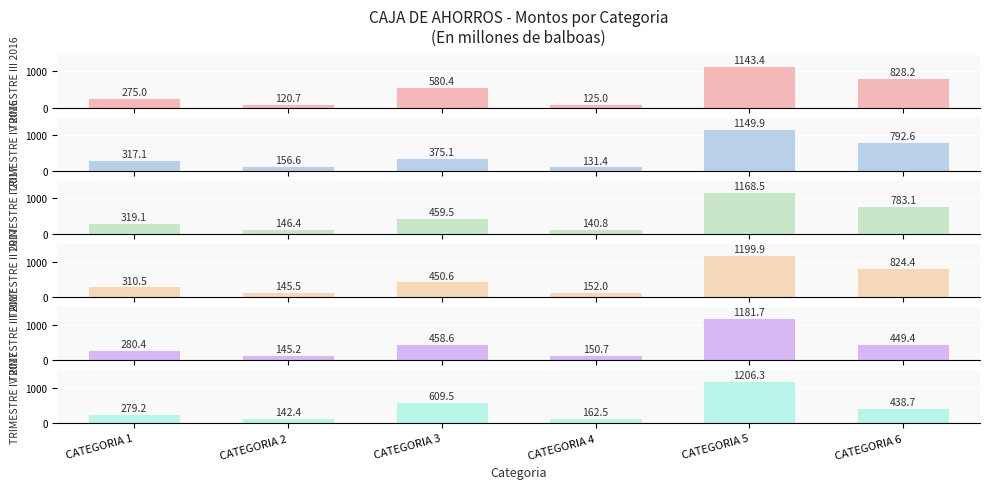

What is the average value of the TRIMESTRE IV 2016 series?

487.1